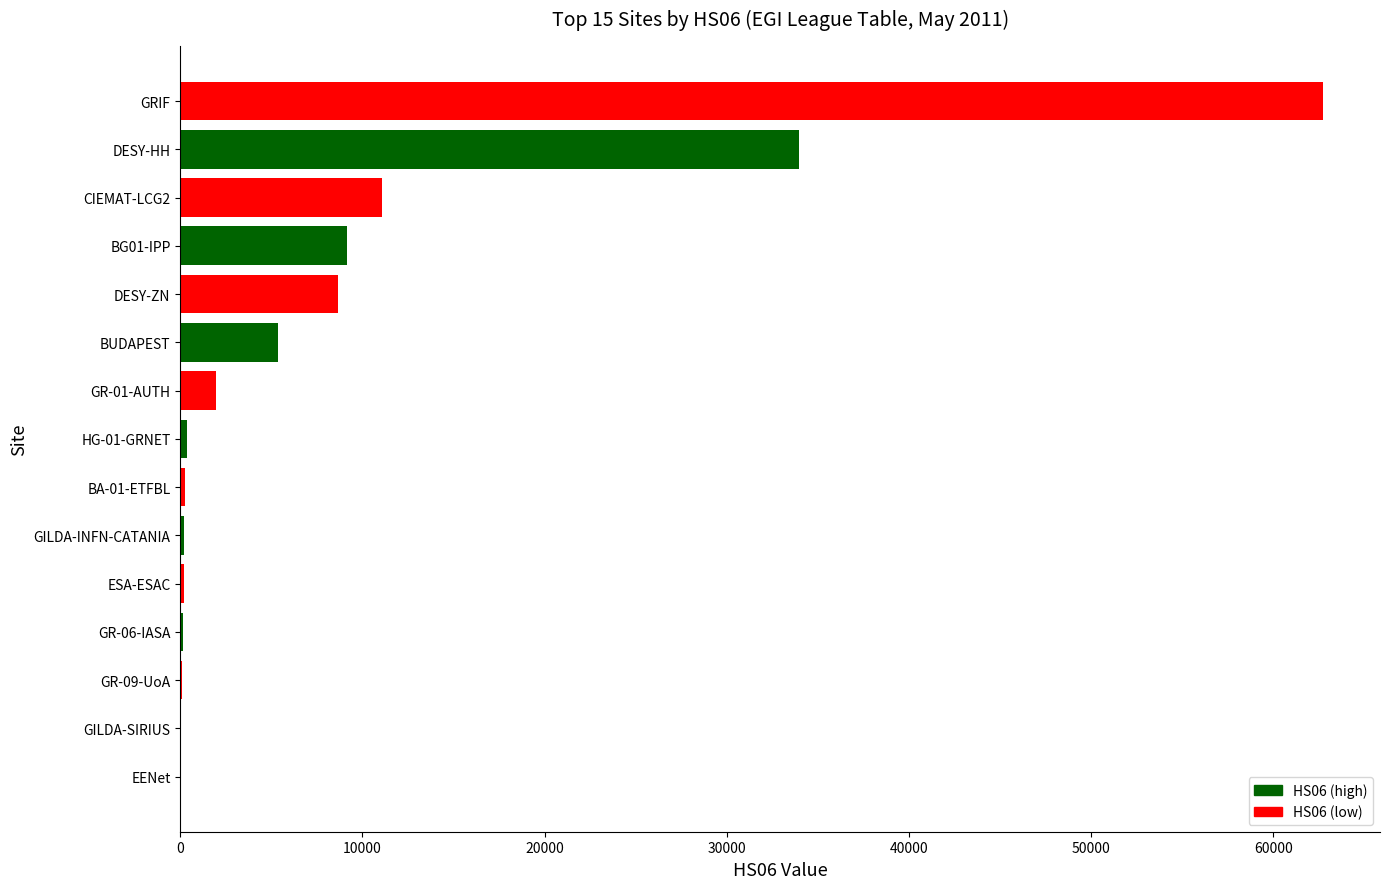

What is the maximum value shown in the chart?

62714